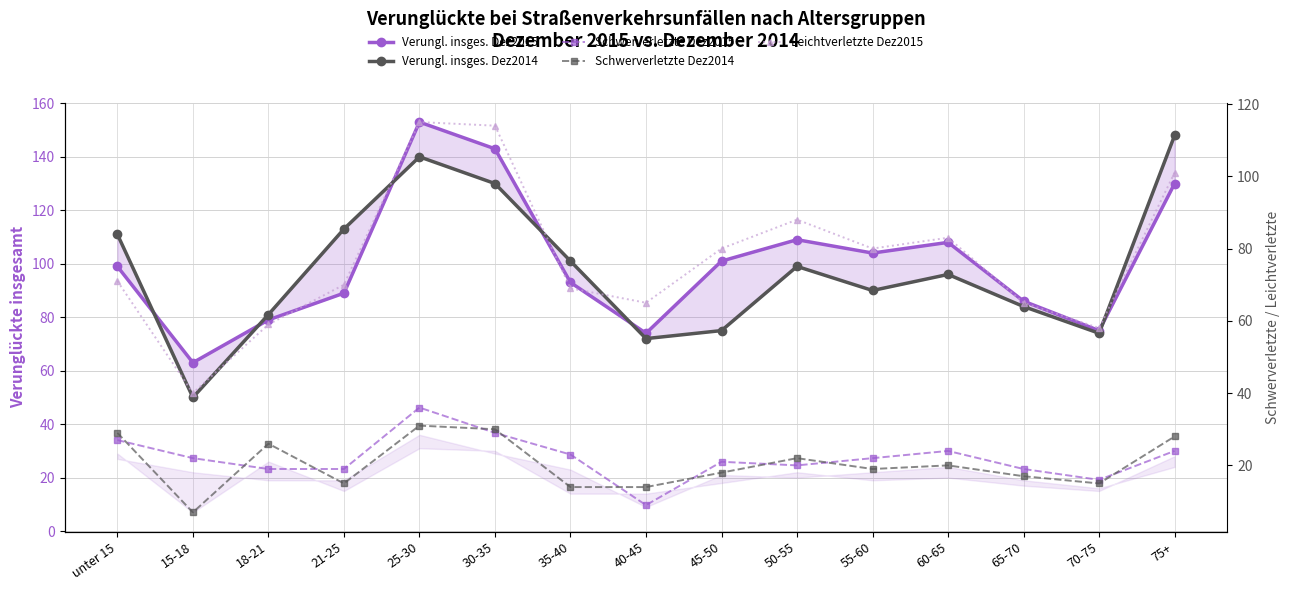

How many values in the Verungl. insges. Dez2015 series are below 99?

7